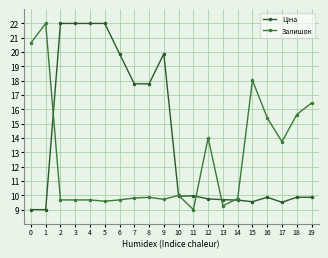

At which category is the sum across all series the highest?

2